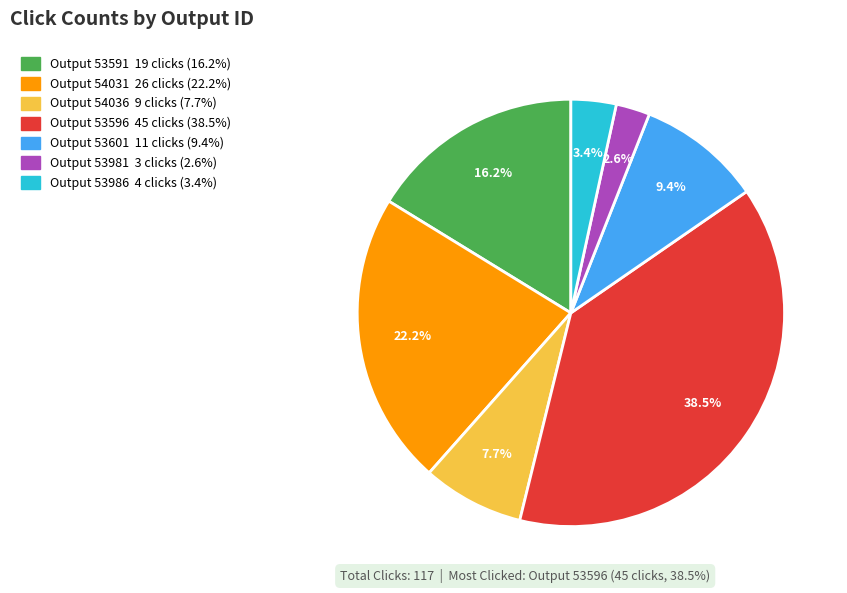

To the nearest percent, what is the difference between the largest and smallest slice percentages?

36%